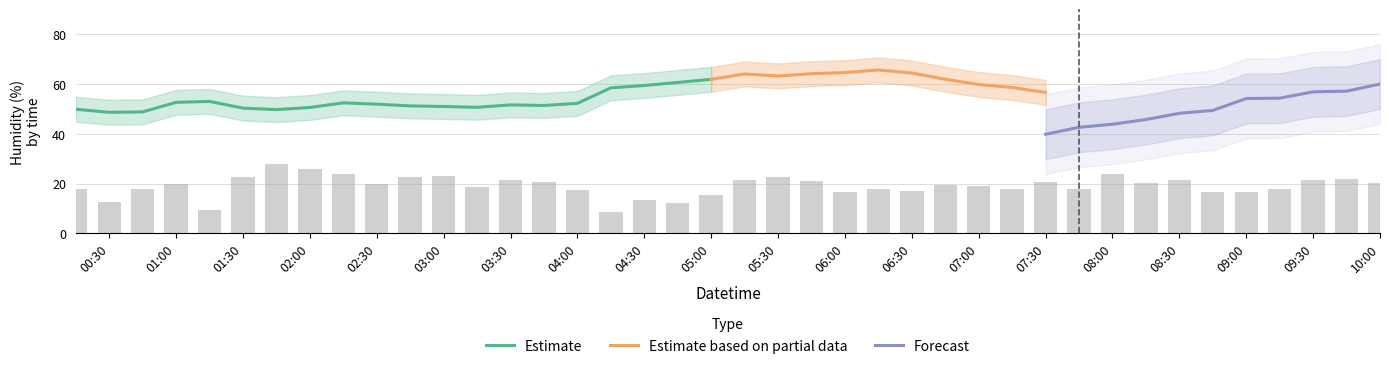

True or false: Estimate has a value of 52.6 at 01:00.

True